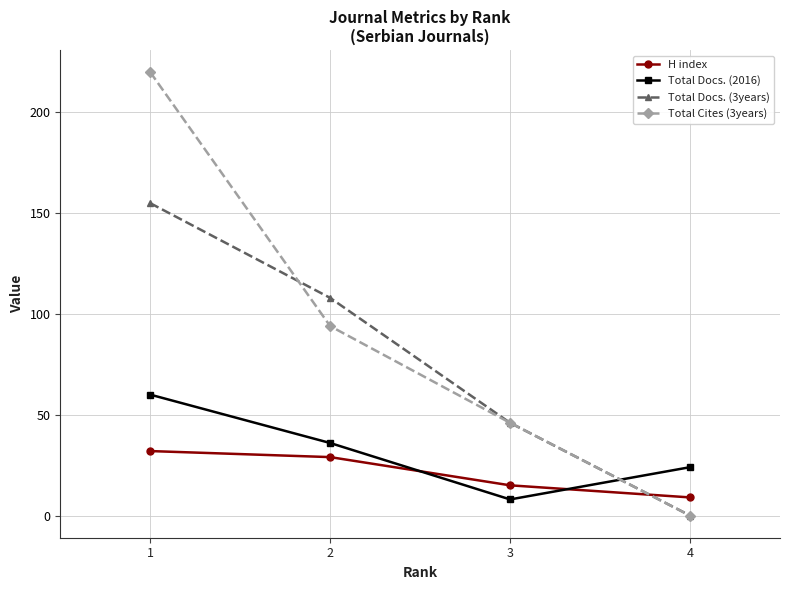

Does the chart display data point markers on the line(s)?

Yes